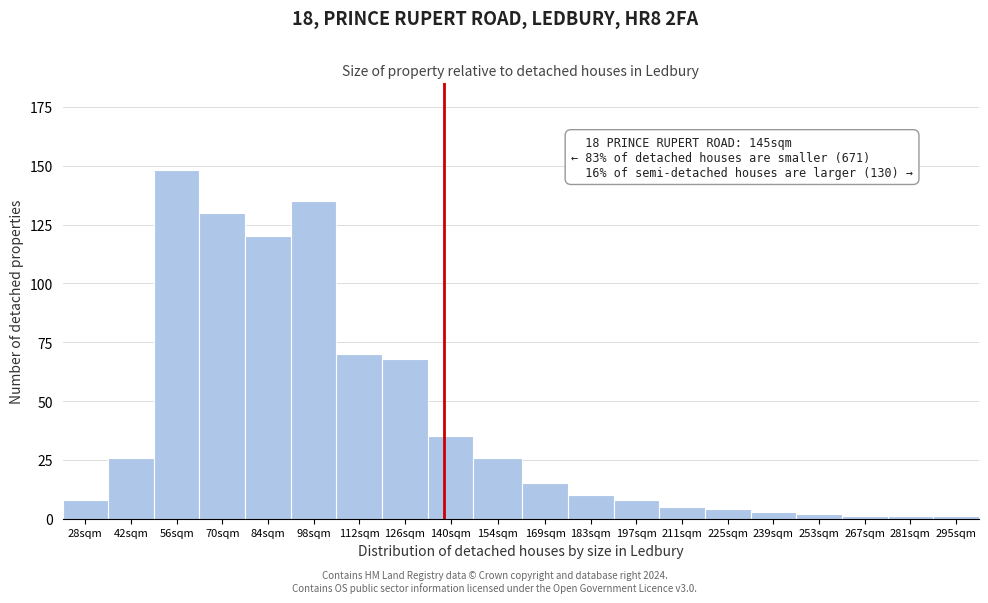

Reading left to right, transcribe all the data shown in this chart.

8	26	148	130	120	135	70	68	35	26	15	10	8	5	4	3	2	1	1	1